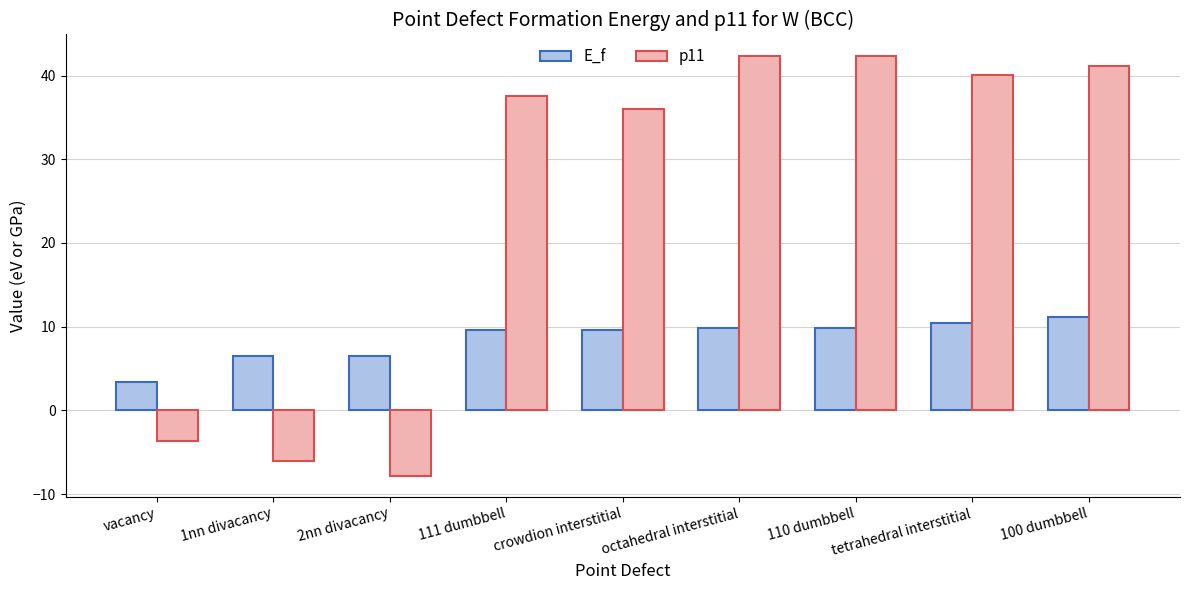

What is the greatest value displayed?

42.4